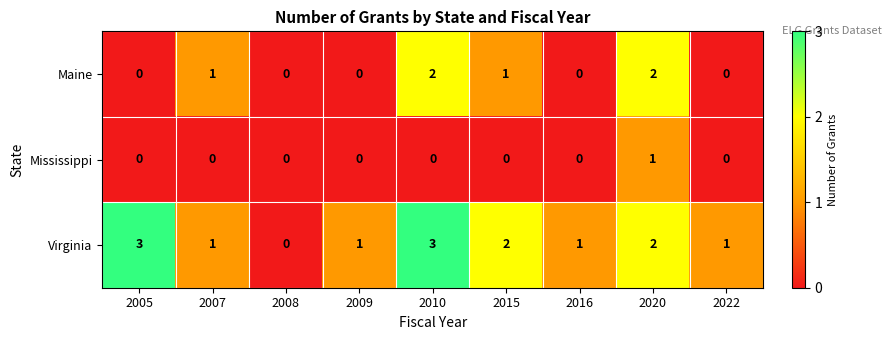

What is the total value across all series at 2020?

5